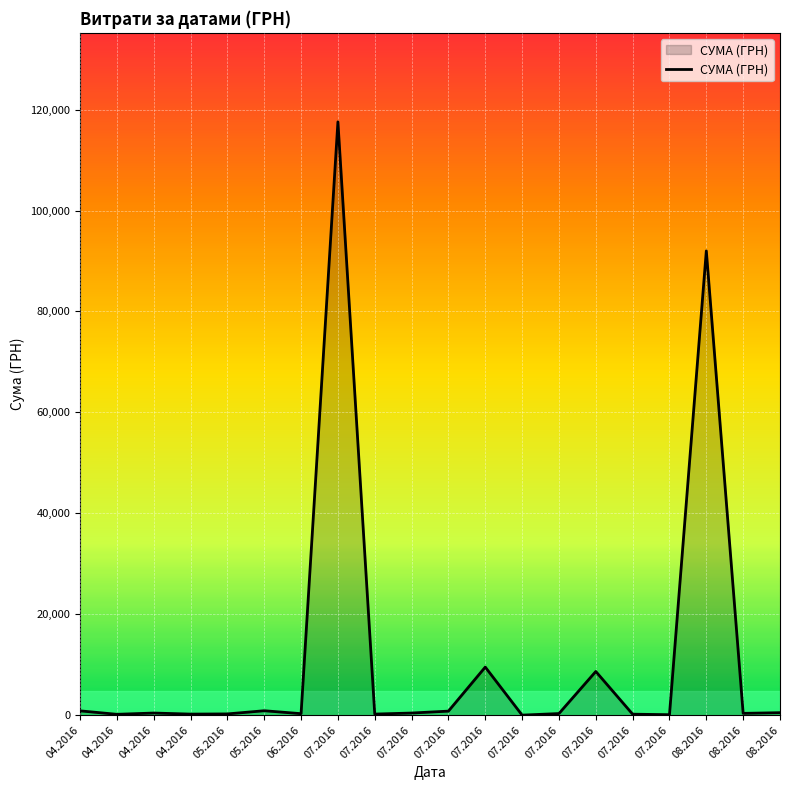

Reading left to right, list all the values displayed in this chart.

04.2016=859.3	04.2016=173.9	04.2016=425.8	04.2016=215.5	05.2016=252.8	05.2016=881.4	06.2016=300.0	07.2016=117568.8	07.2016=219.0	07.2016=425.8	07.2016=805.0	07.2016=9532.1	07.2016=11.2	07.2016=323.2	07.2016=8661.0	07.2016=199.0	07.2016=97.8	08.2016=91998.9	08.2016=361.8	08.2016=496.0